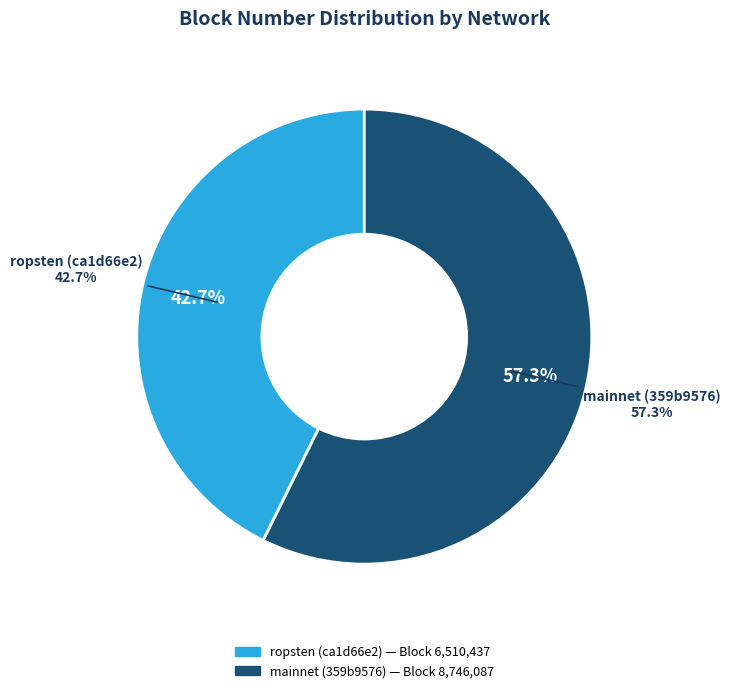

To the nearest percent, what is the combined percentage of ropsten (ca1d66e2) and mainnet (359b9576)?

100%